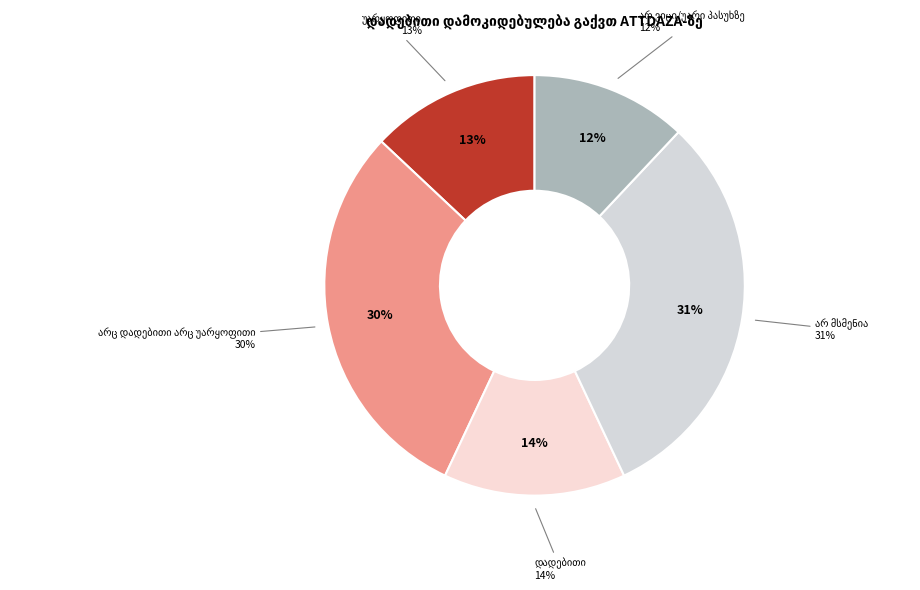

Approximately how many times larger is the value at დადებითი compared to არ მსმენია?

0.5